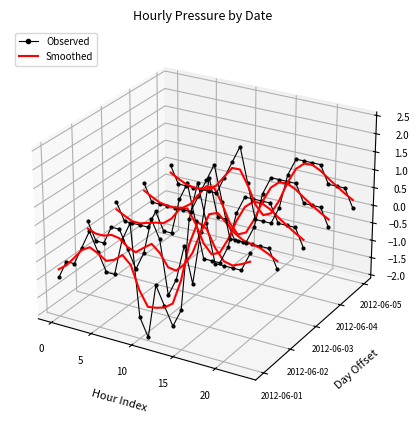

True or false: 2012-06-03_fit and 2012-06-05_fit cross at least once.

False